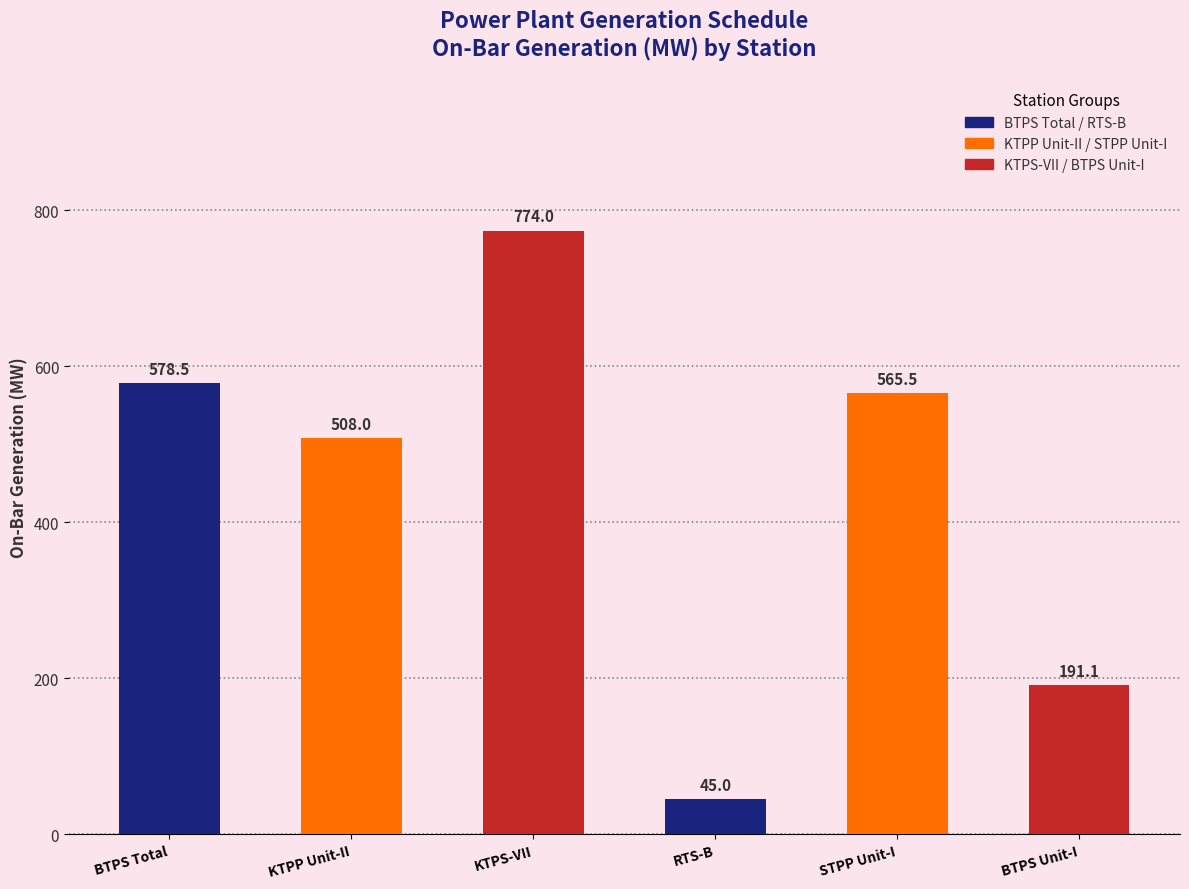

Where does the data first go above 565?

BTPS Total